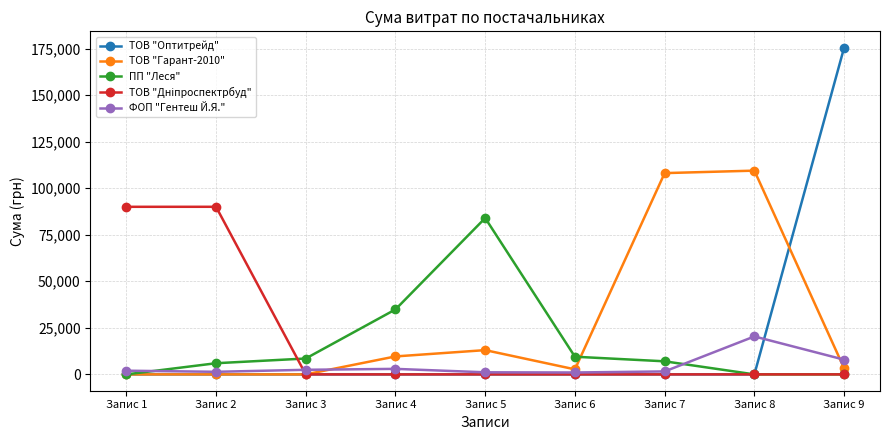

At how many categories does at least one series exceed 58744?

6